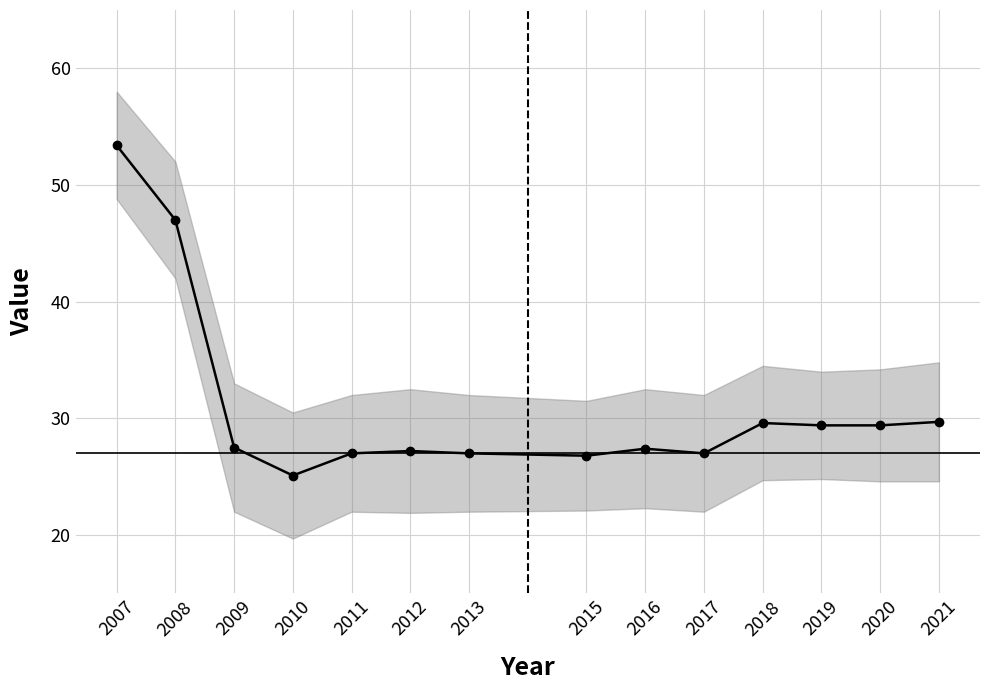

Reading left to right, list all the values displayed in this chart.

2007=53.4	2008=47.0	2009=27.5	2010=25.1	2011=27.0	2012=27.2	2013=27.0	2015=26.8	2016=27.4	2017=27.0	2018=29.6	2019=29.4	2020=29.4	2021=29.7